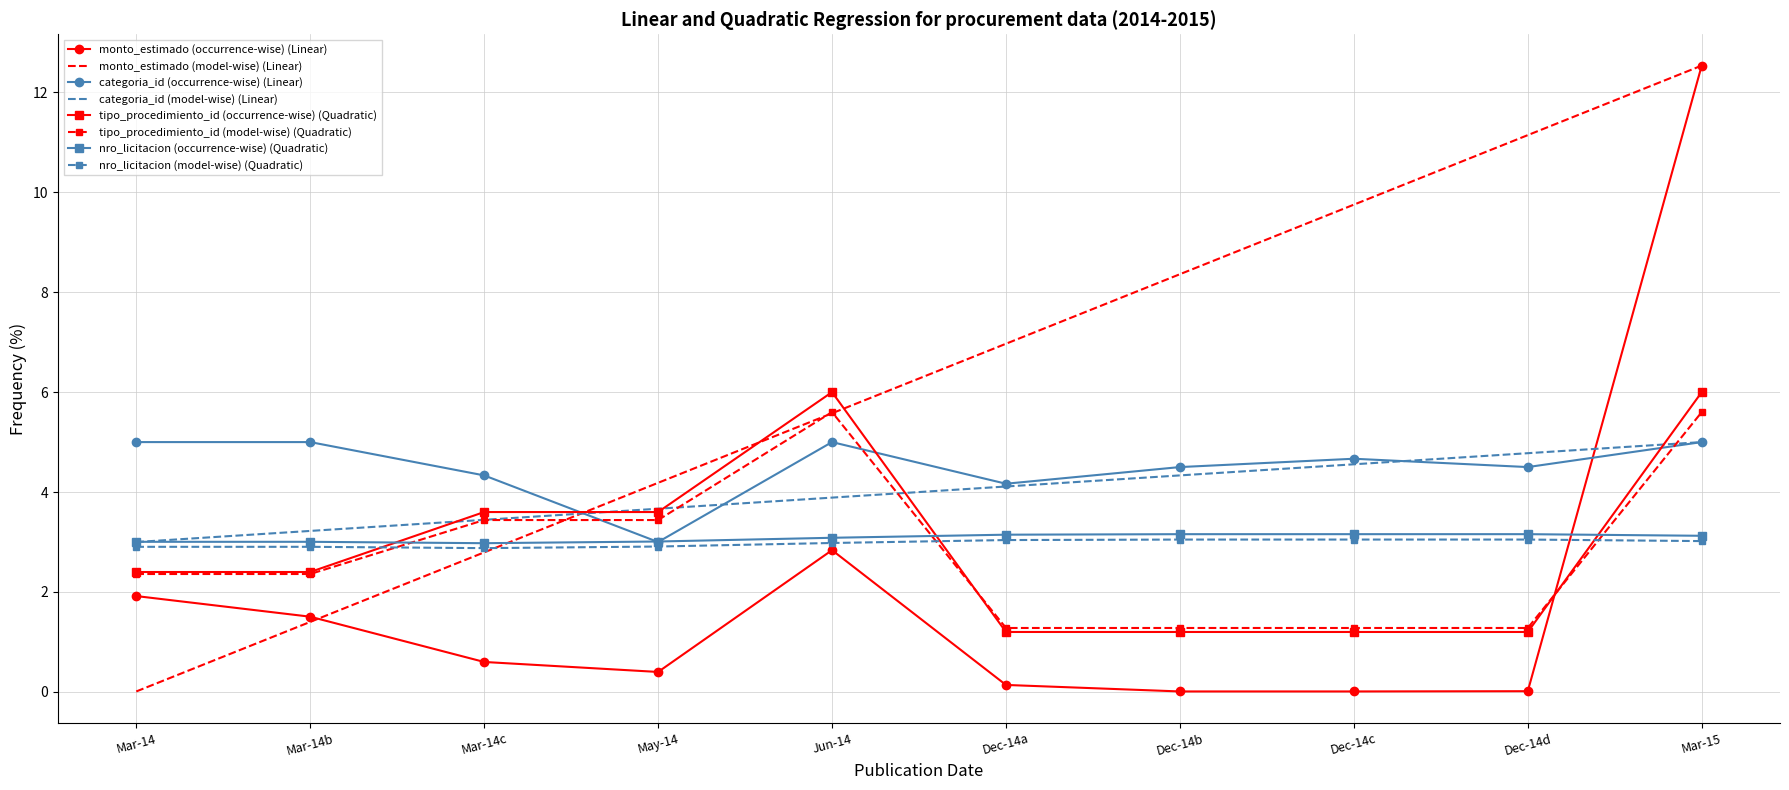

At how many categories does at least one series exceed 9?

3